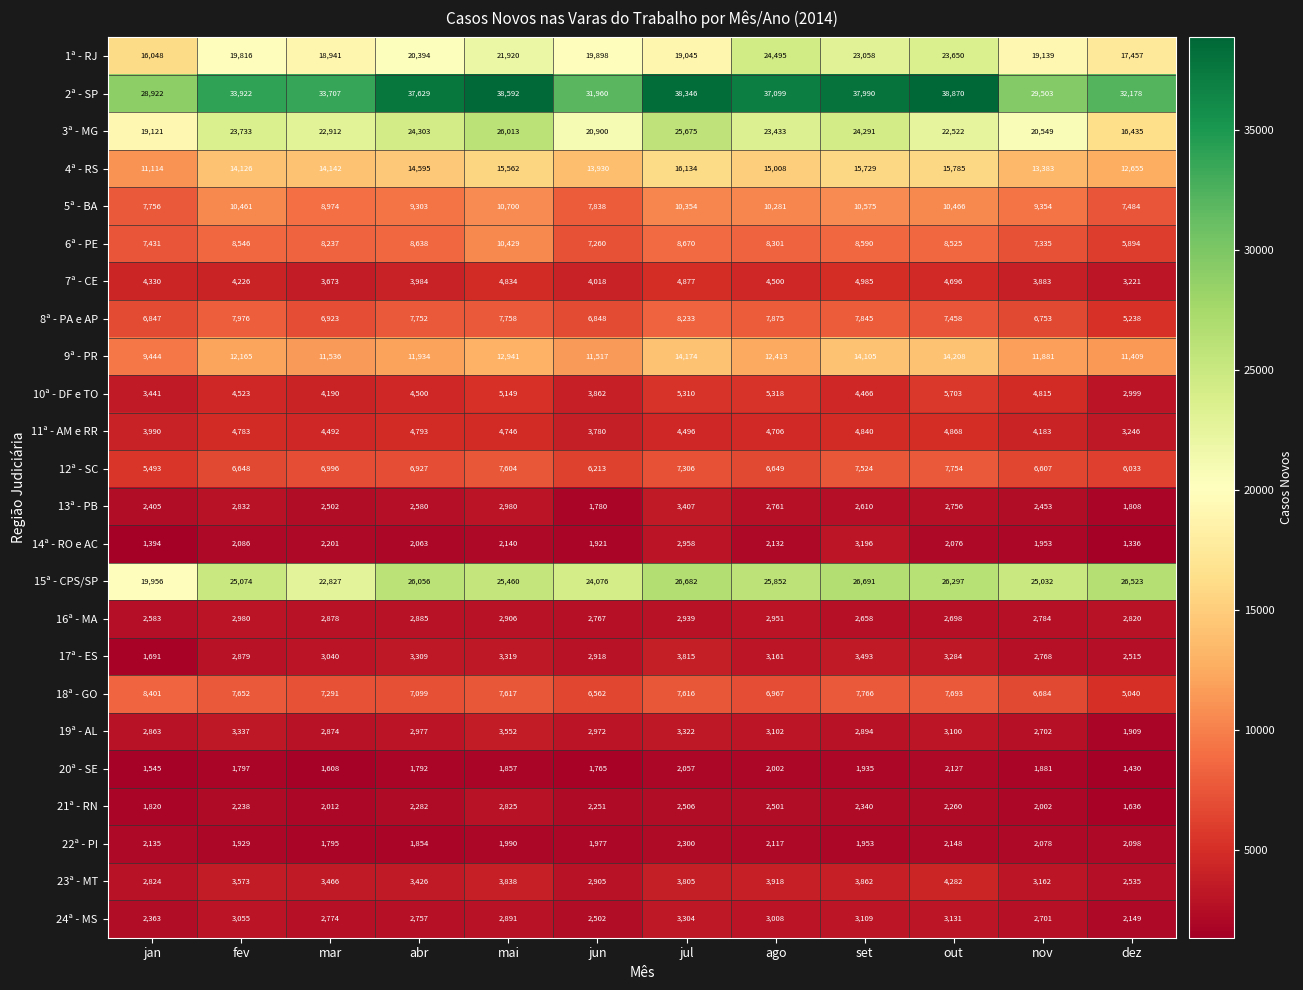

Which category has the highest value in the 13ª - PB series?

jul